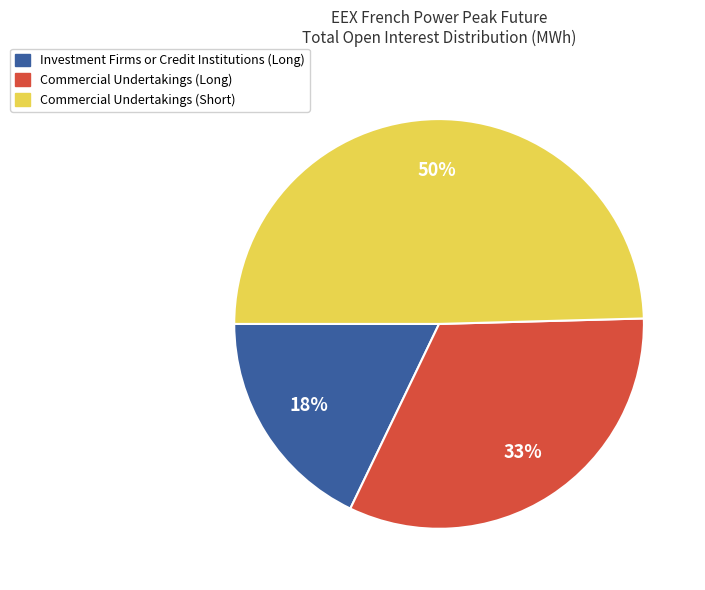

Which slice is the smallest?

Investment Firms or Credit Institutions (Long)